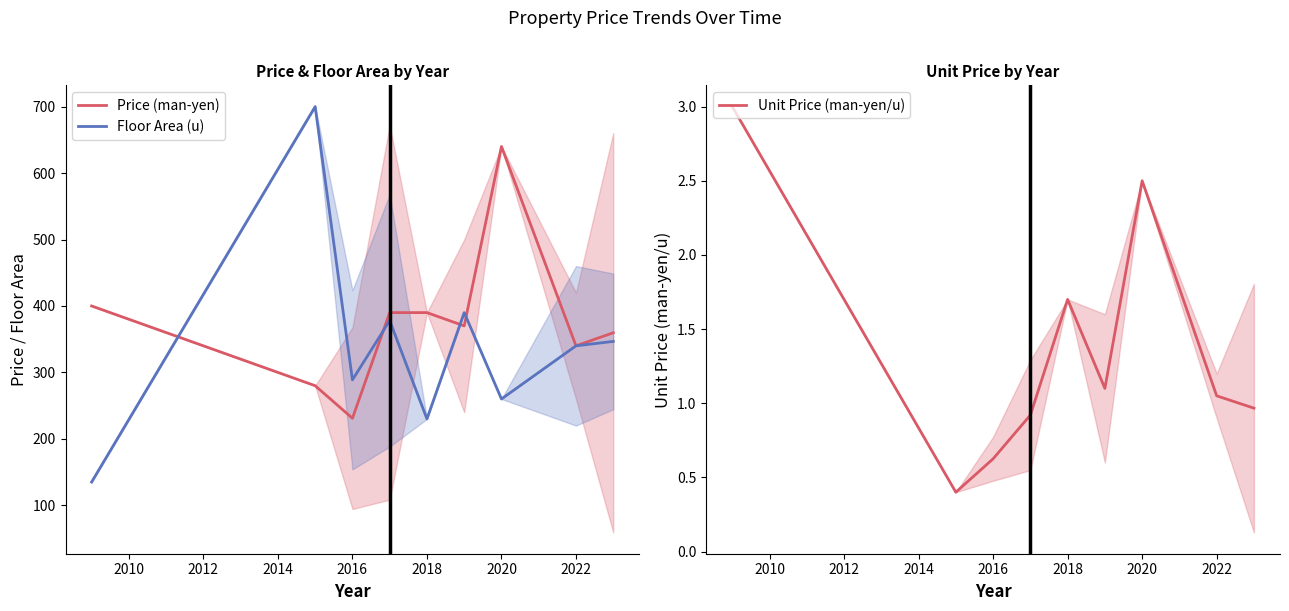

The Price (man-yen) series shows 340.0 at 2022. True or false?

True